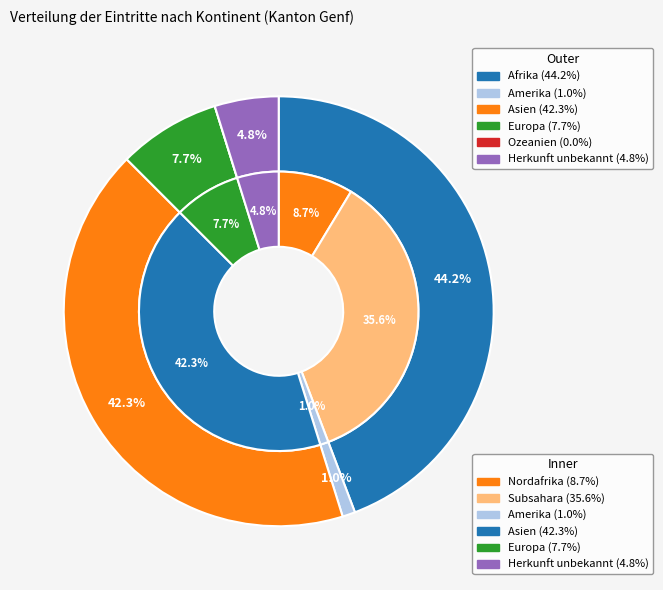

What is the total percentage of Asien and Herkunft unbekannt?

47.1%